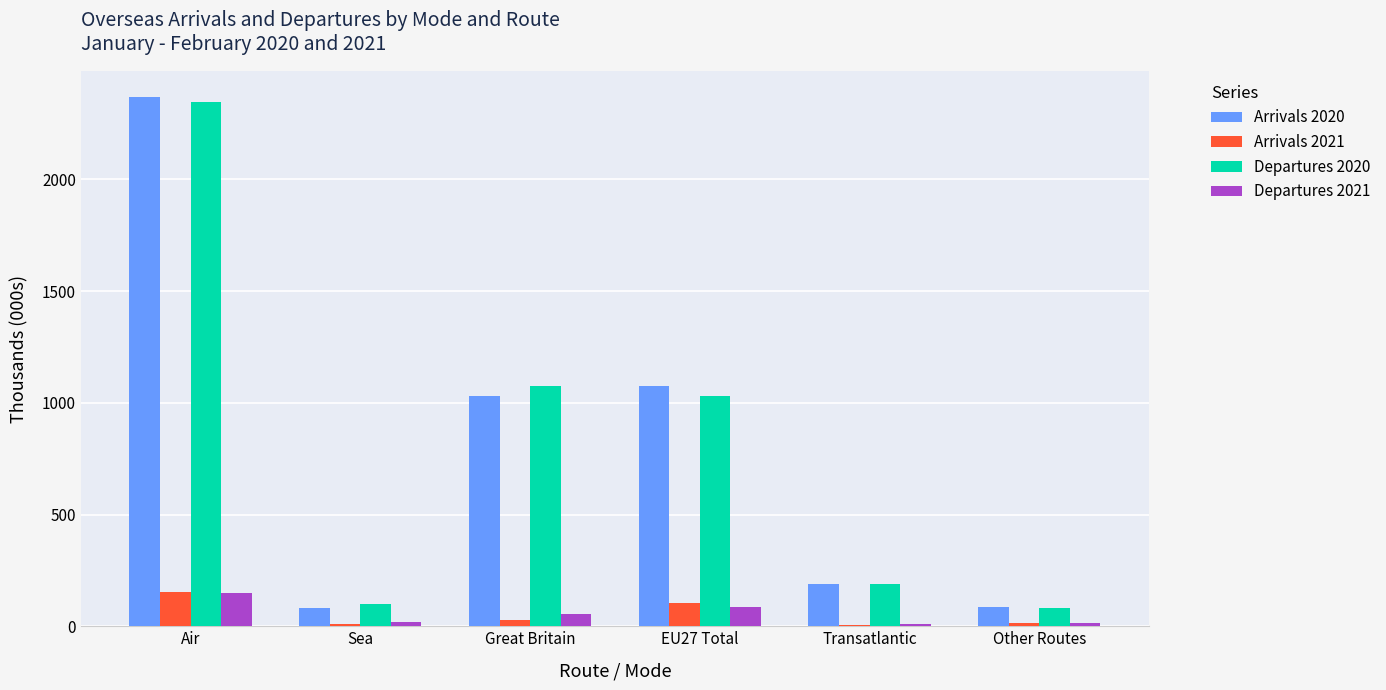

Which category has the highest value in the Departures 2021 series?

Air